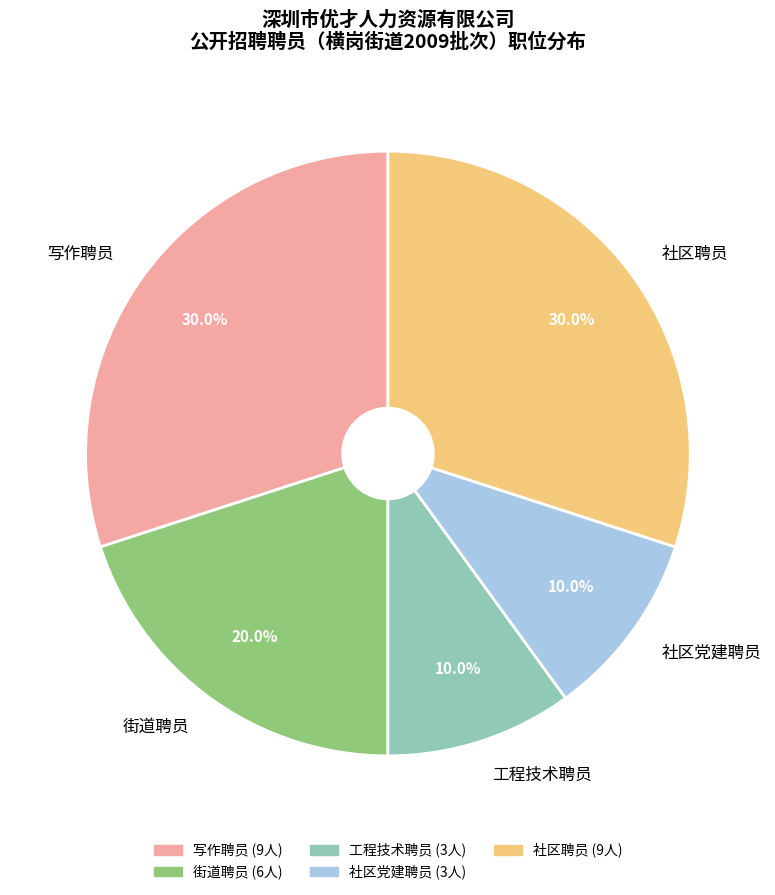

Is there a majority slice in this chart?

No